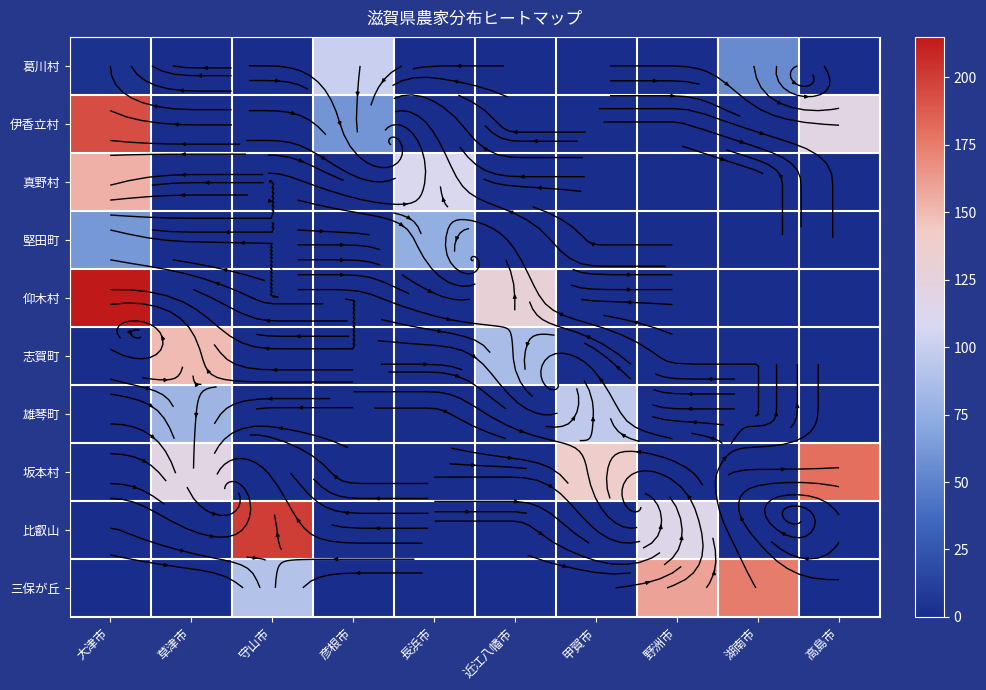

Is it true that 仰木村 equals 0 at 草津市?

True